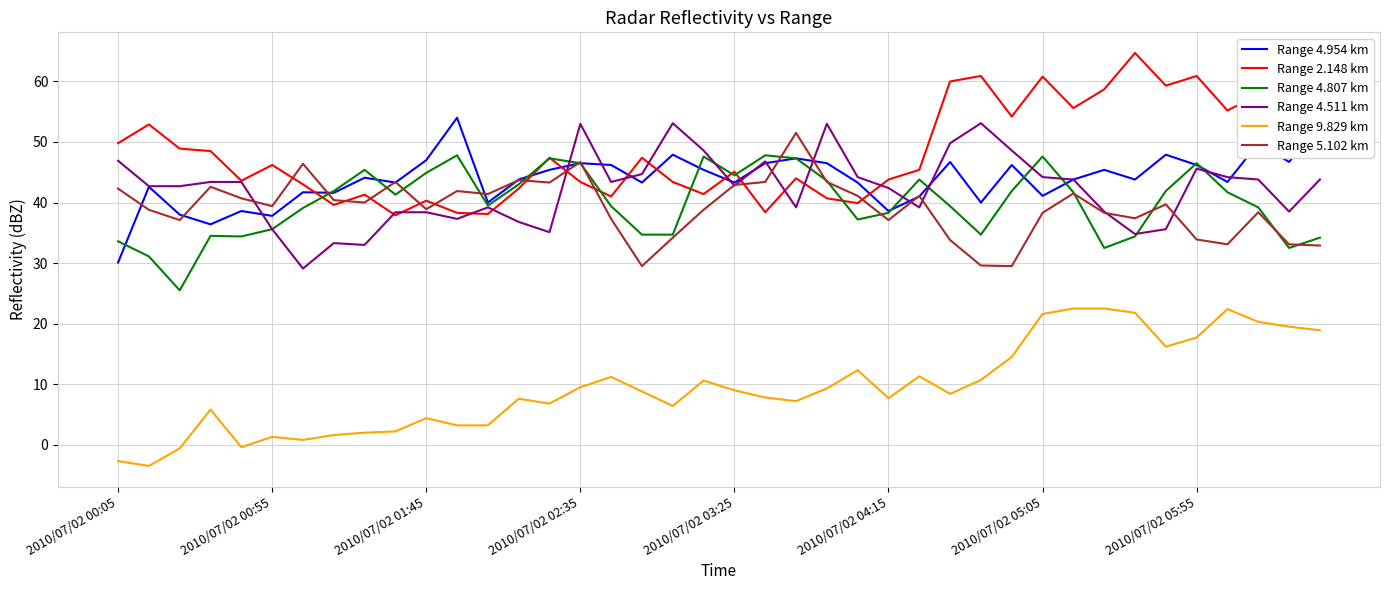

Which series has the largest total across all categories?

Range 2.148 km